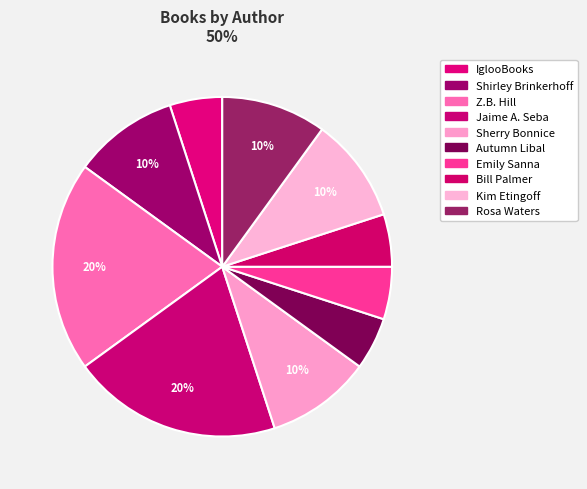

How many segments does this pie chart have?

10